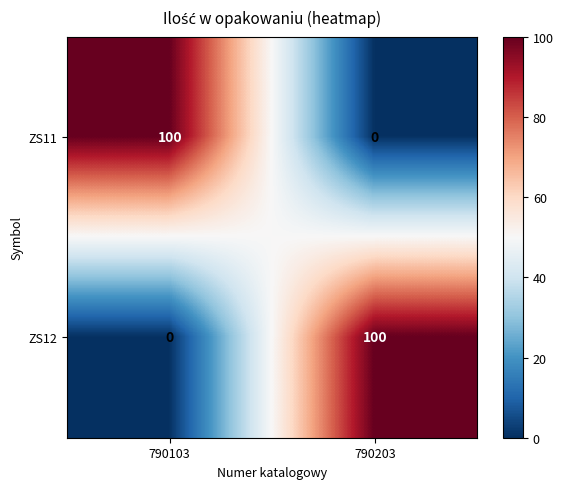

What is the sum of all ZS11 values?

100